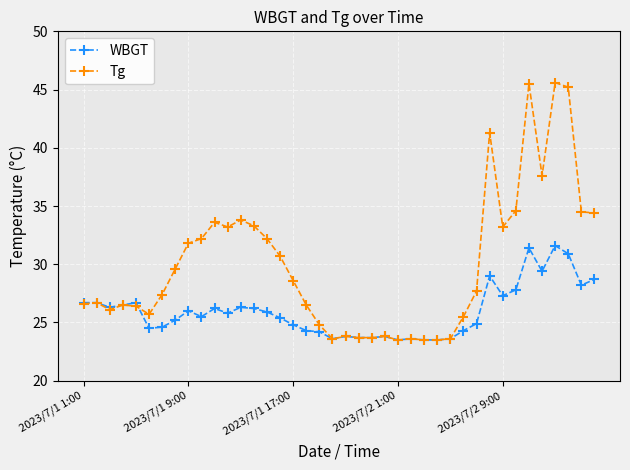

How many data points in Tg are less than 27?

19